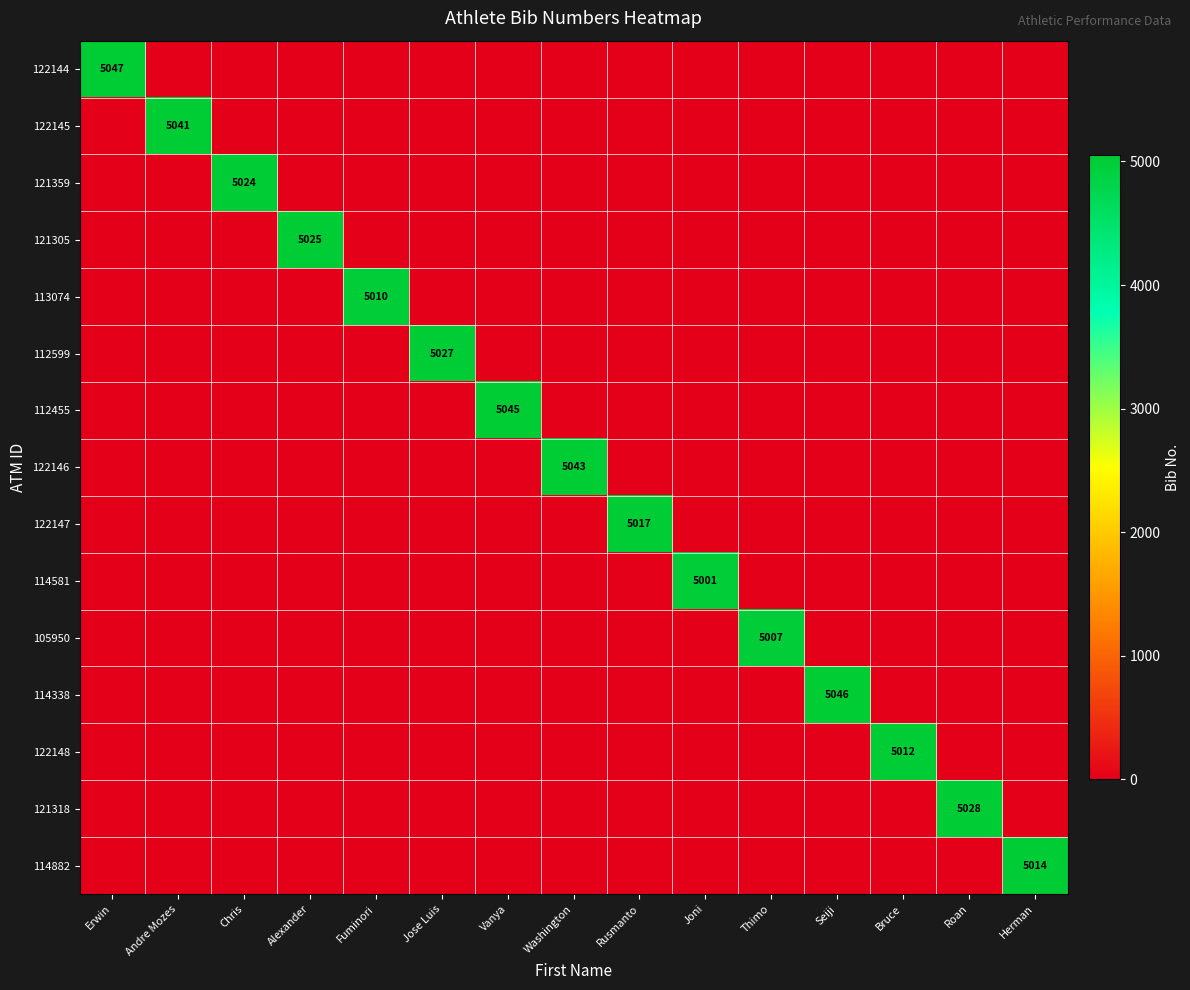

Which category has the highest value in the 122145 series?

Andre Mozes